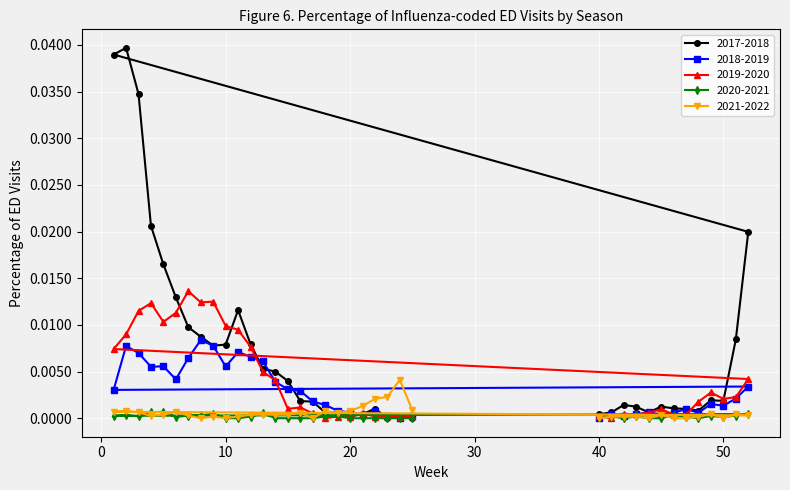

Reading left to right, extract all data points from this chart.

2017-2018: 0.0	0.0	0.0	0.0	0.0	0.0	0.0	0.0	0.0	0.0	0.0	0.0	0.0	0.0	0.0	0.0	0.0	0.0	0.0	0.0	0.0	0.0	0.0	0.0	0.0	0.0	0.0	0.0	0.0	0.0	0.0	0.0	0.0	0.0	0.0	0.0	0.0	0.0
2018-2019: 0.0	0.0	0.0	0.0	0.0	0.0	0.0	0.0	0.0	0.0	0.0	0.0	0.0	0.0	0.0	0.0	0.0	0.0	0.0	0.0	0.0	0.0	0.0	0.0	0.0	0.0	0.0	0.0	0.0	0.0	0.0	0.0	0.0	0.0	0.0	0.0	0.0	0.0
2019-2020: 0.0	0.0	0.0	0.0	0.0	0.0	0.0	0.0	0.0	0.0	0.0	0.0	0.0	0.0	0.0	0.0	0.0	0.0	0.0	0.0	0.0	0.0	0.0	0.0	0.0	0.0	0.0	0.0	0.0	0.0	0.0	0.0	0.0	0.0	0.0	0.0	0.0	0.0
2020-2021: 0.0	0.0	0.0	0.0	0.0	0.0	0.0	0.0	0.0	0.0	0.0	0.0	0.0	0.0	0.0	0.0	0.0	0.0	0.0	0.0	0.0	0.0	0.0	0.0	0.0	0.0	0.0	0.0	0.0	0.0	0.0	0.0	0.0	0.0	0.0	0.0	0.0	0.0
2021-2022: 0.0	0.0	0.0	0.0	0.0	0.0	0.0	0.0	0.0	0.0	0.0	0.0	0.0	0.0	0.0	0.0	0.0	0.0	0.0	0.0	0.0	0.0	0.0	0.0	0.0	0.0	0.0	0.0	0.0	0.0	0.0	0.0	0.0	0.0	0.0	0.0	0.0	0.0